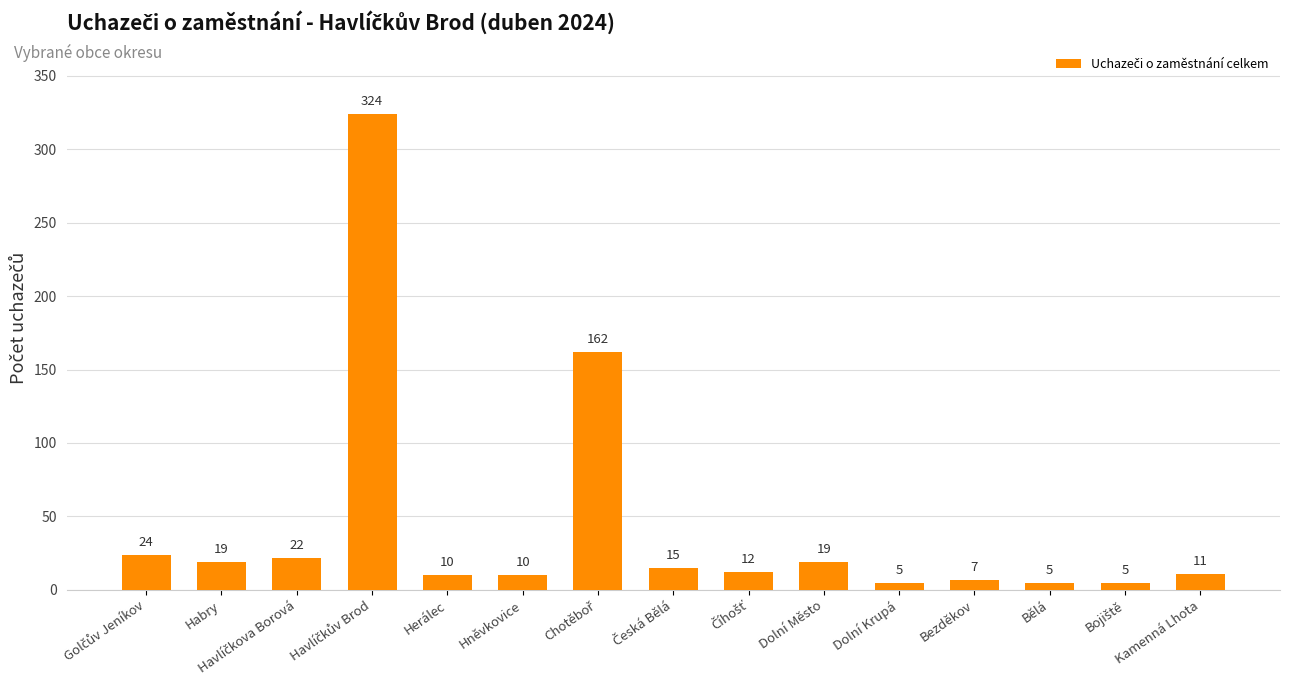

True or false: the data shows 19 at Habry.

True